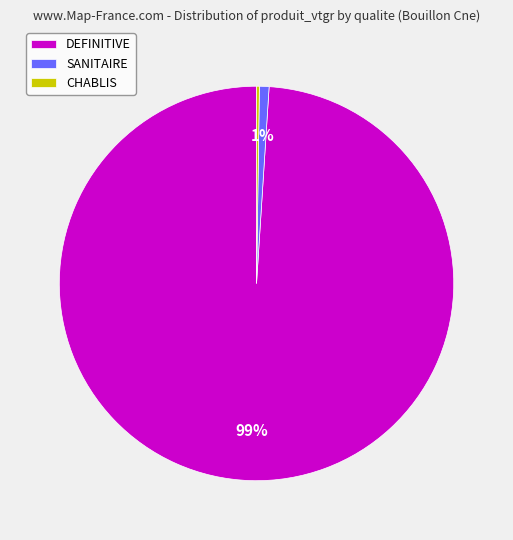

Do SANITAIRE and DEFINITIVE together represent more than half of the pie?

Yes